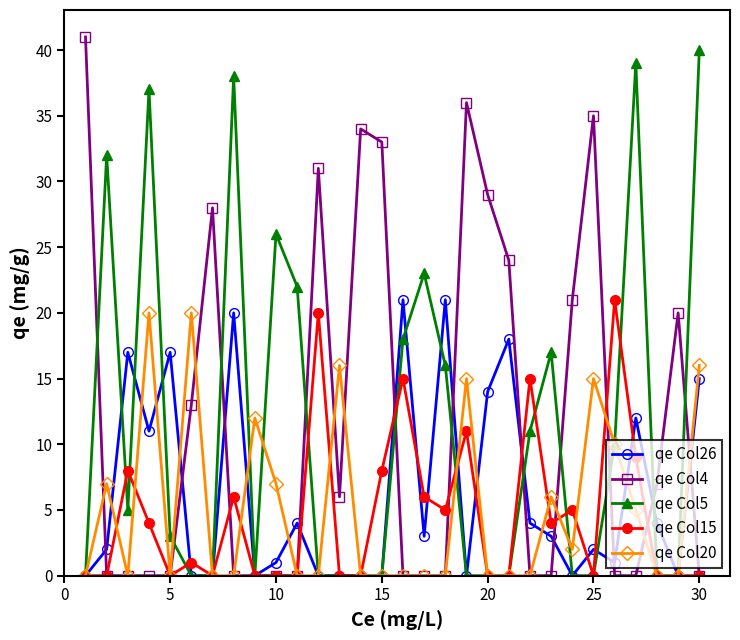

Is it true that qe Col20 equals 10 at 20?

False